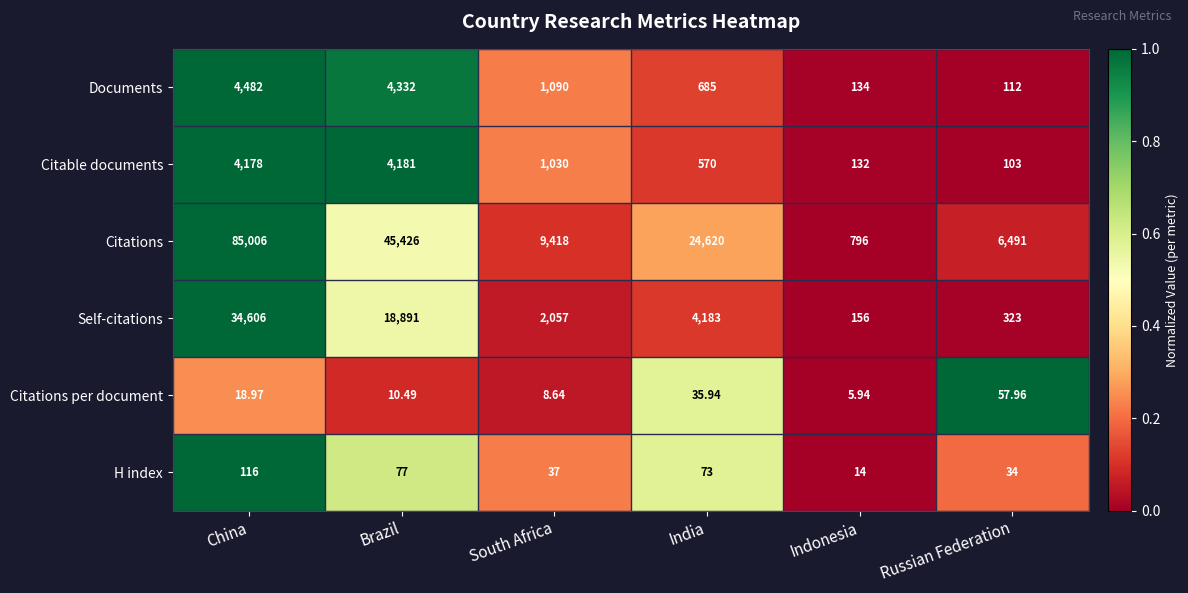

List the series in order of their peak value, lowest first.

Citations per document, H index, Citable documents, Documents, Self-citations, Citations